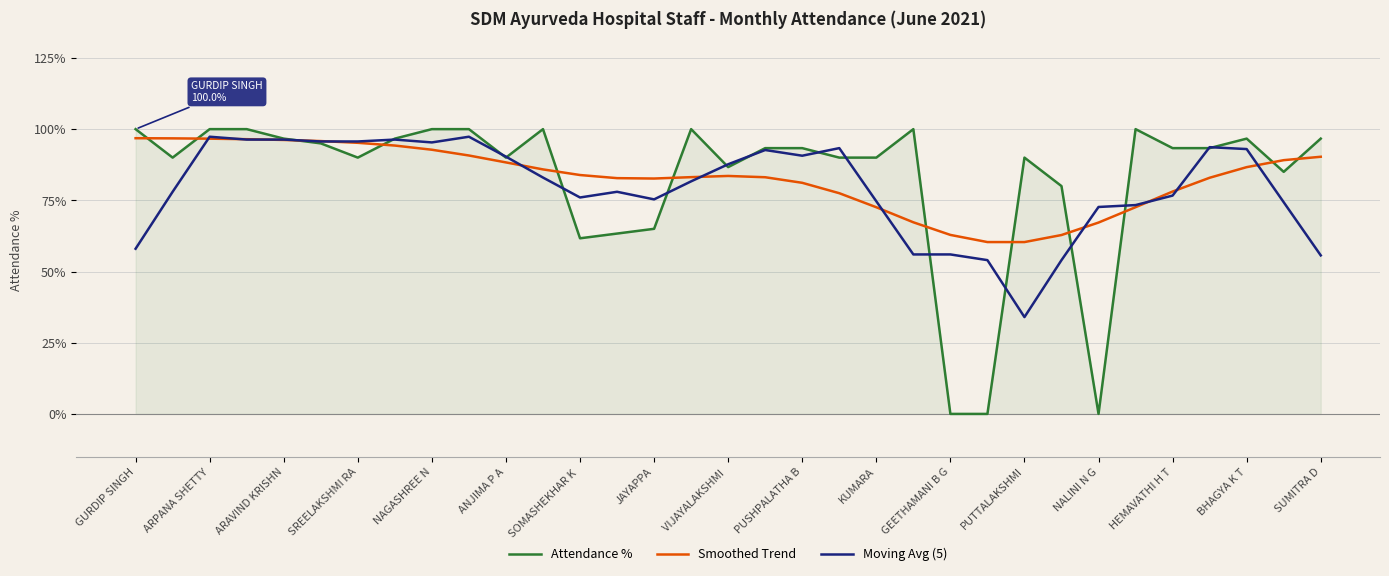

How many lines are shown in the chart?

3